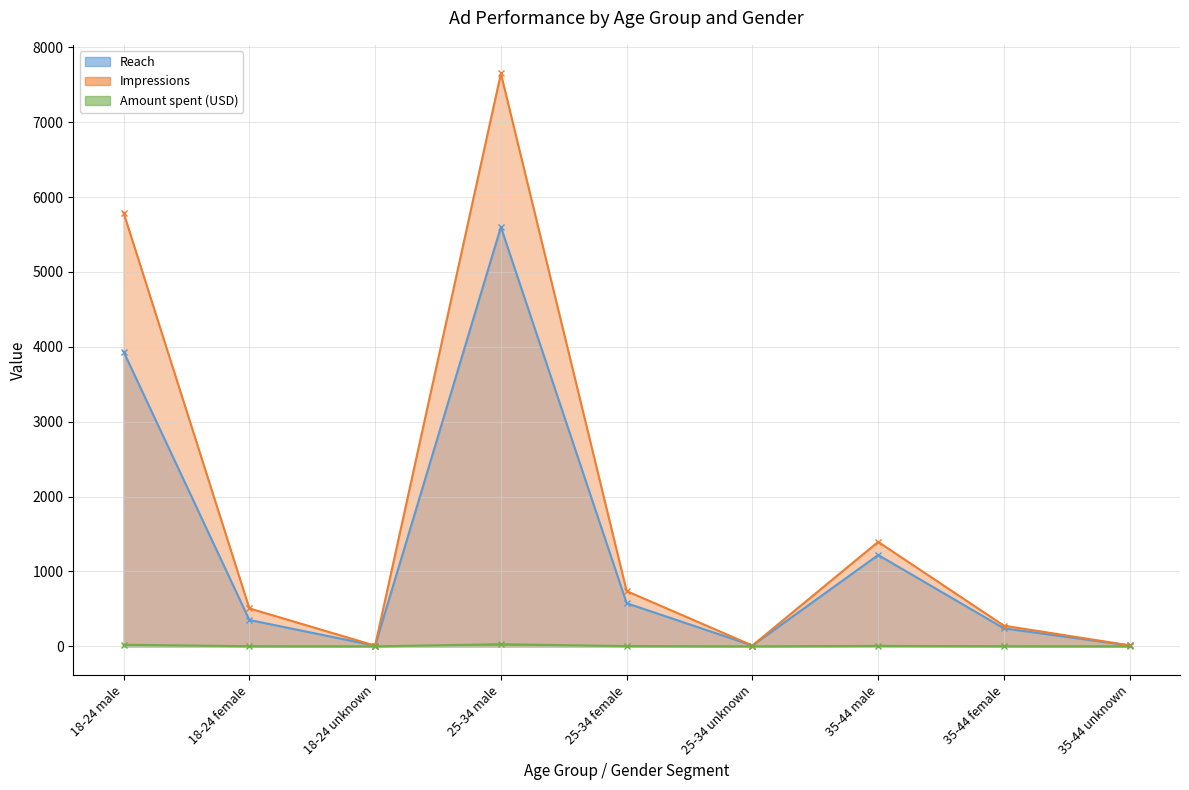

How many lines are shown in the chart?

3